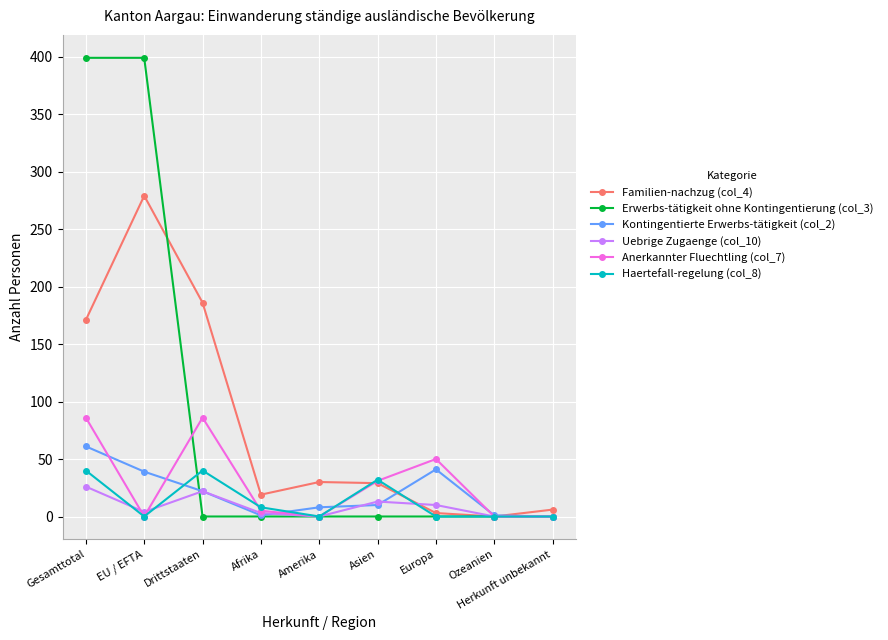

Which series has the largest range (max minus min)?

Erwerbs-tätigkeit ohne Kontingentierung (col_3)